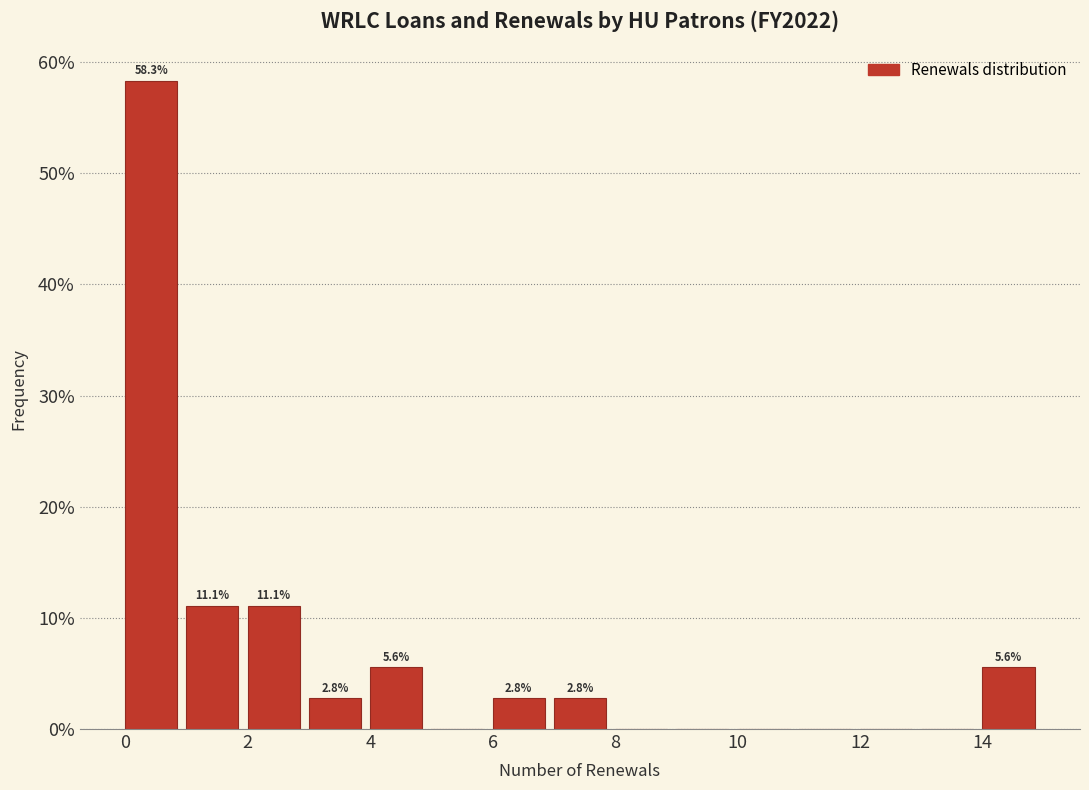

Which range on the x-axis has the tallest bar?

0 to 1